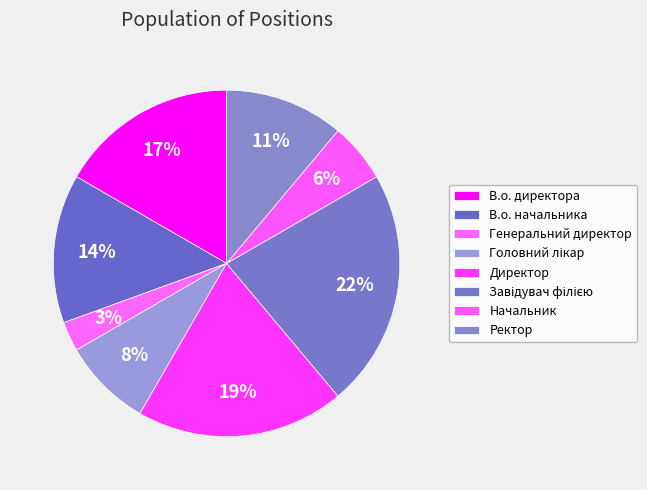

Does В.о. директора account for over 50% of the chart?

No